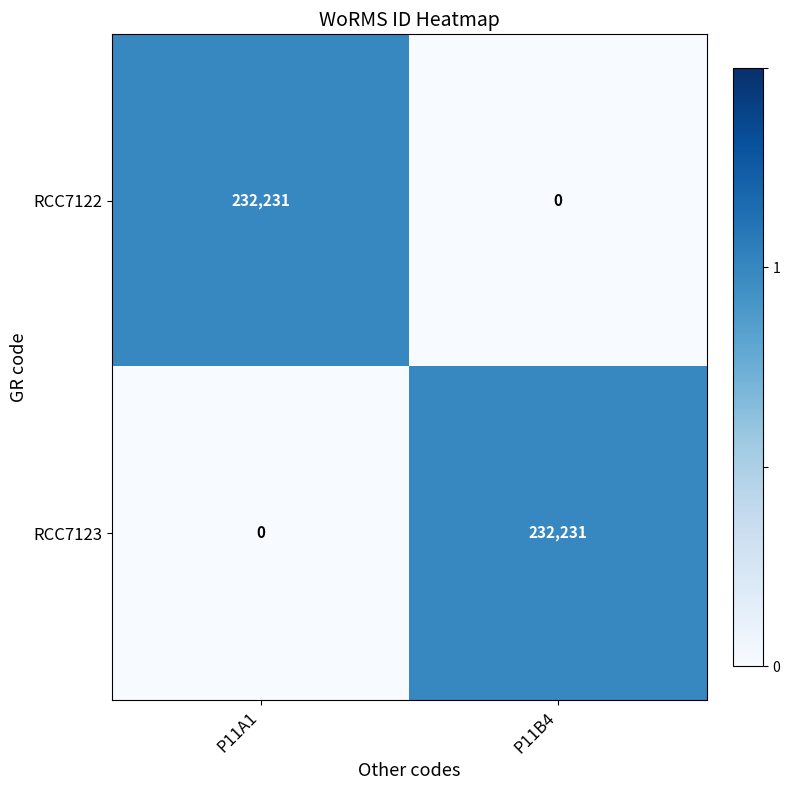

What is the approximate value of RCC7123 at P11B4, to the nearest 10?

232230